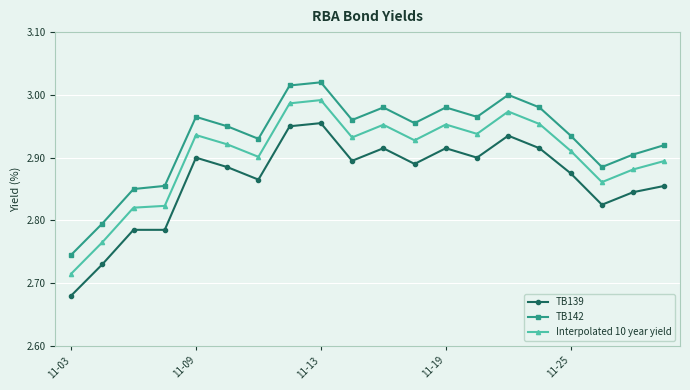

True or false: TB142 and Interpolated 10 year yield cross at least once.

False